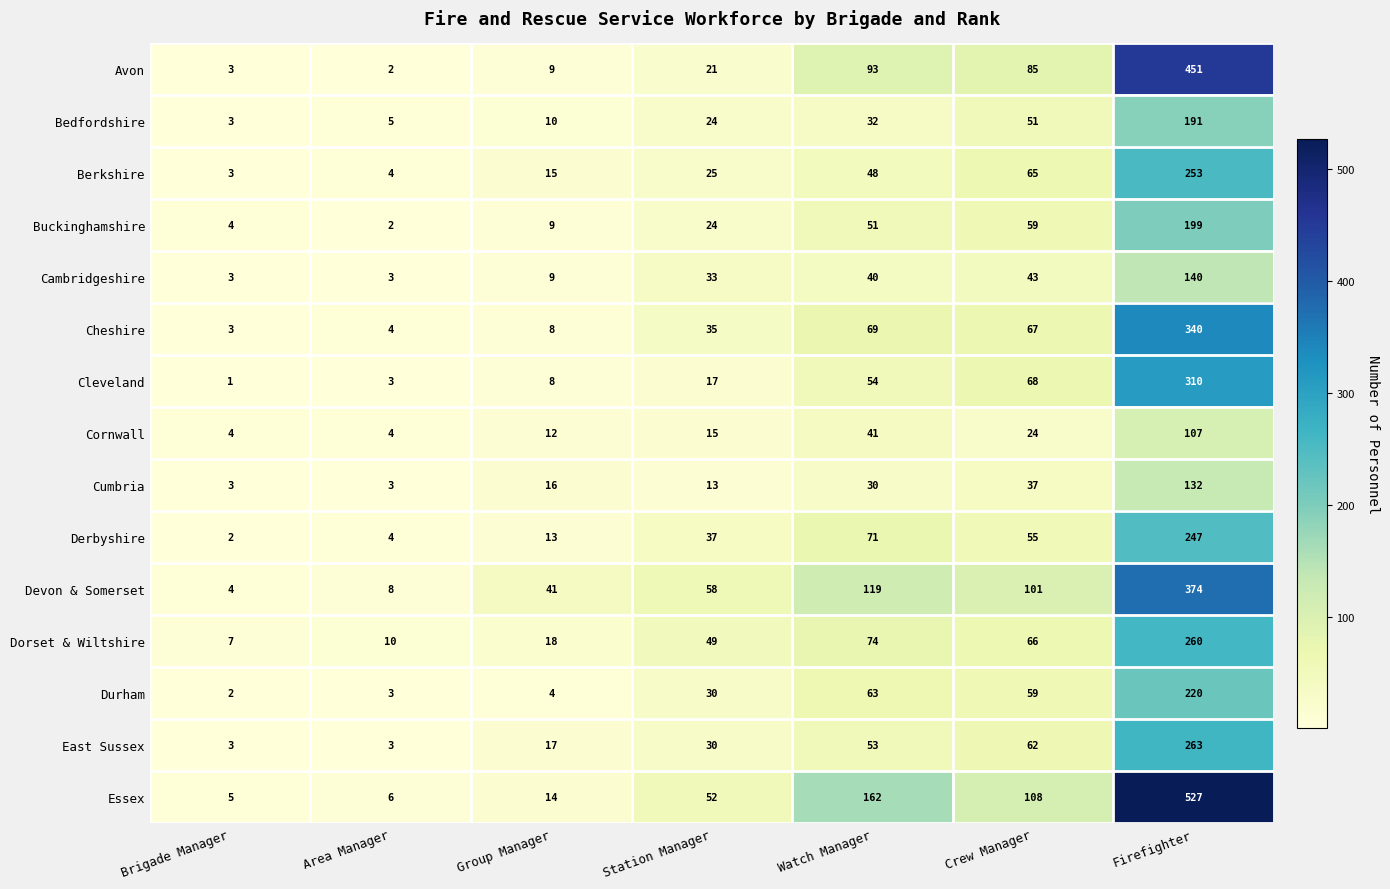

At how many categories does at least one series exceed 373?

1